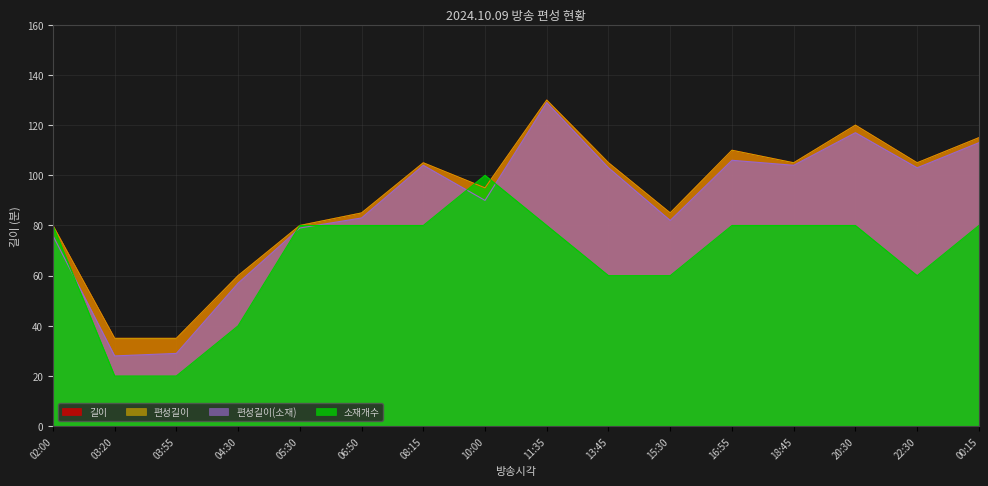

After their last crossing, which series has the higher values: 길이 or 소재개수?

길이